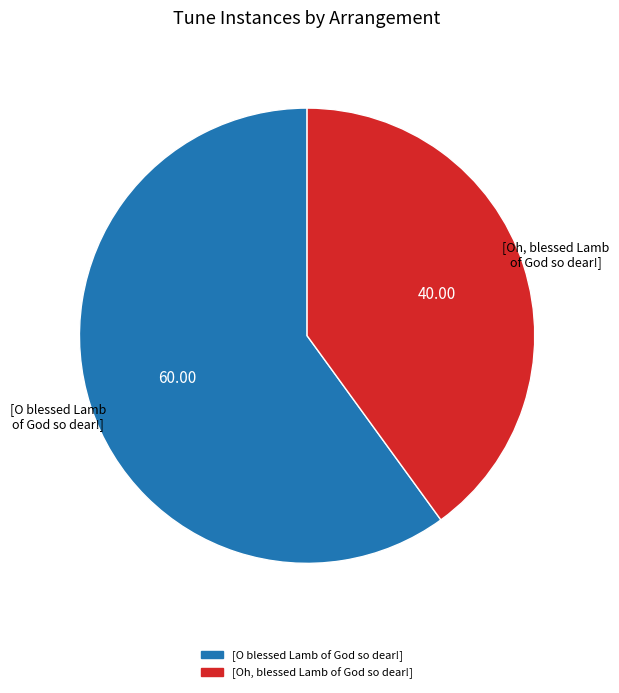

How many slices are in this pie chart?

2